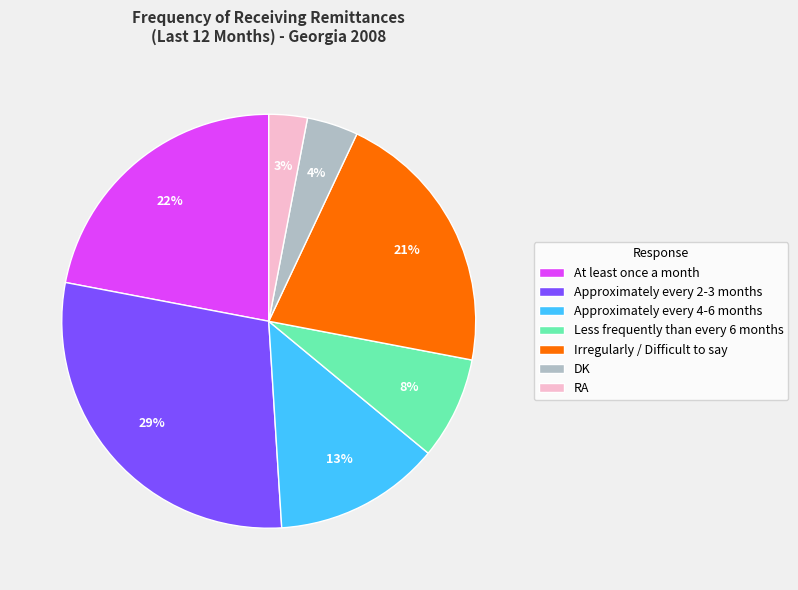

To the nearest percent, what is the difference between the largest and smallest slice percentages?

26%